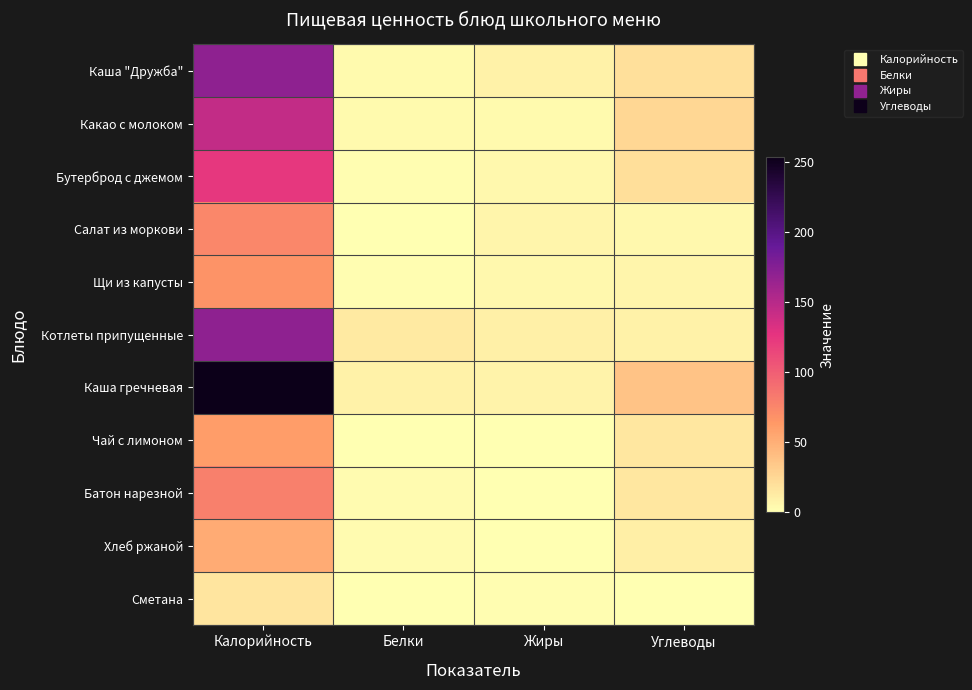

Rank the series by their maximum value, from highest to lowest.

Каша гречневая, Котлеты припущенные, Каша "Дружба", Какао с молоком, Бутерброд с джемом, Батон нарезной, Салат из моркови, Щи из капусты, Чай с лимоном, Хлеб ржаной, Сметана